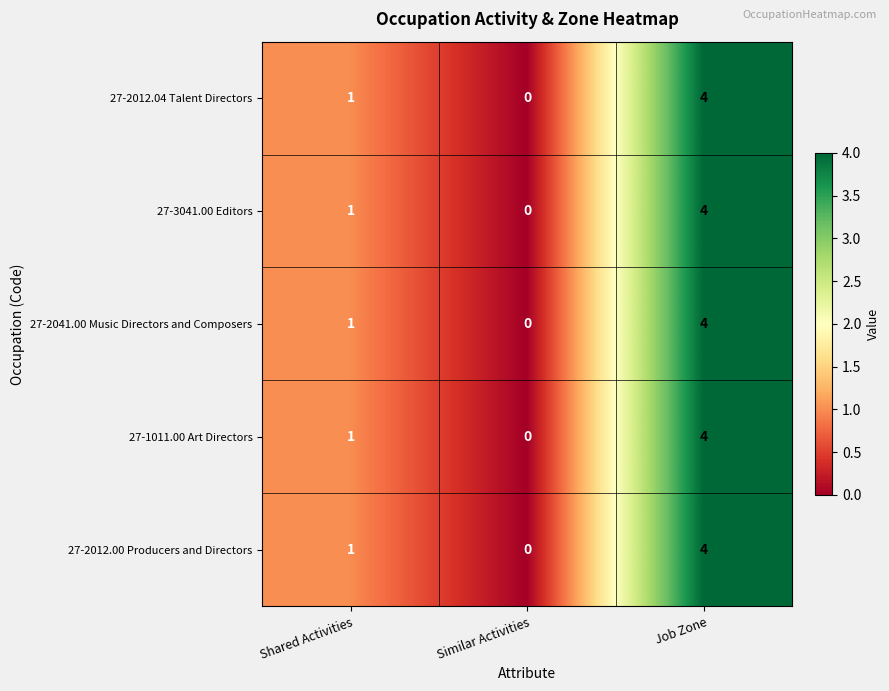

Which category has the highest value across all series?

Job Zone